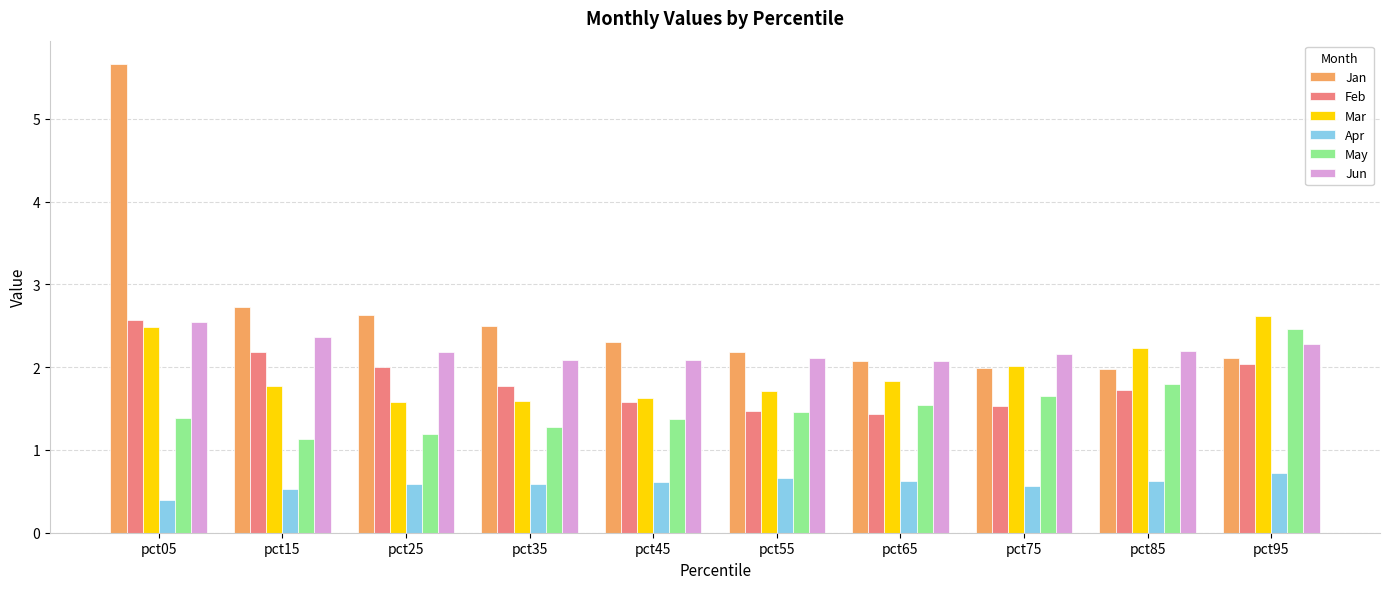

What is the value of the Jan bar at the 4th from the left?

2.5